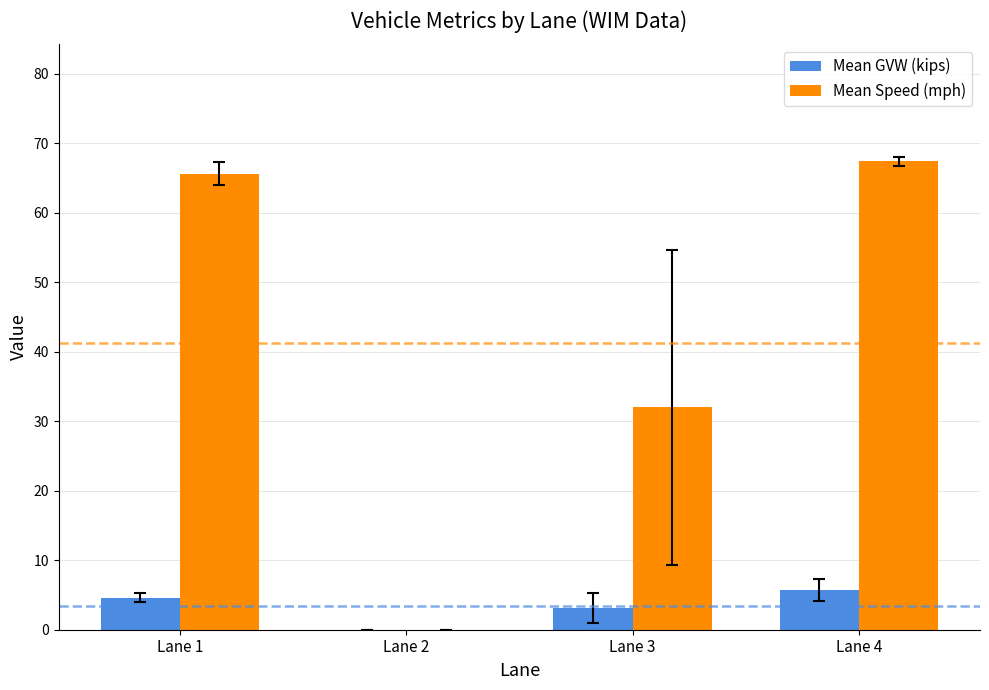

At which label does Mean GVW (kips) first exceed 4?

Lane 1